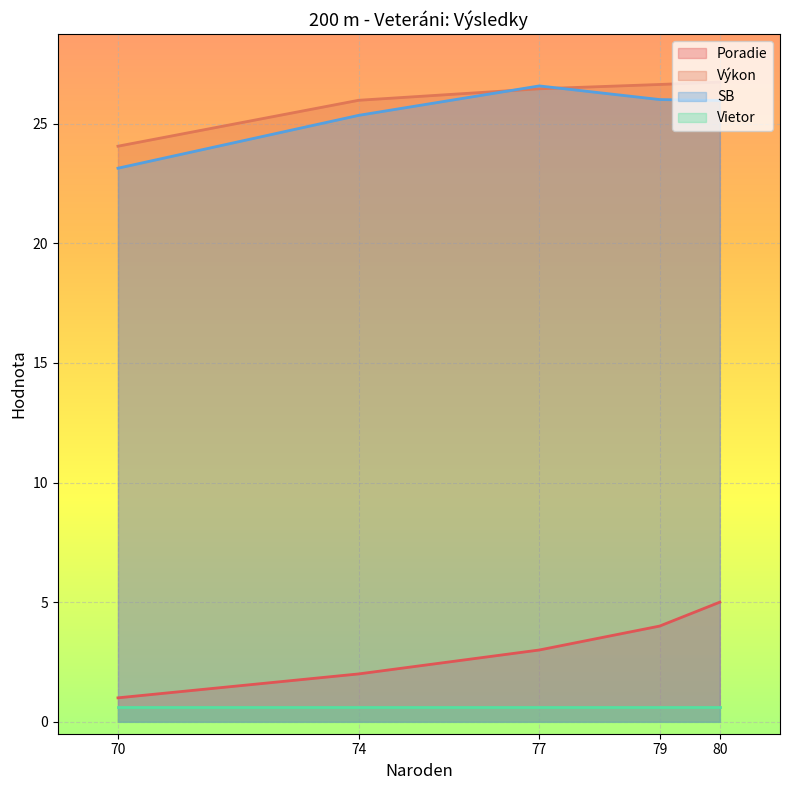

True or false: Poradie has more than 1 interior local peaks.

False